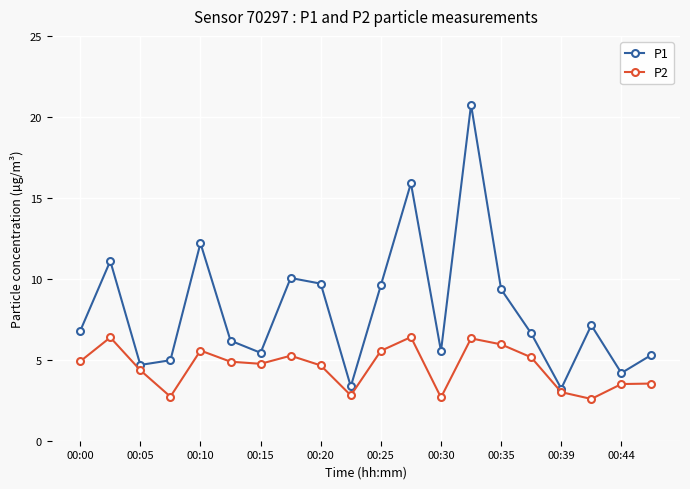

Rank the series by their average value, from lowest to highest.

P2, P1